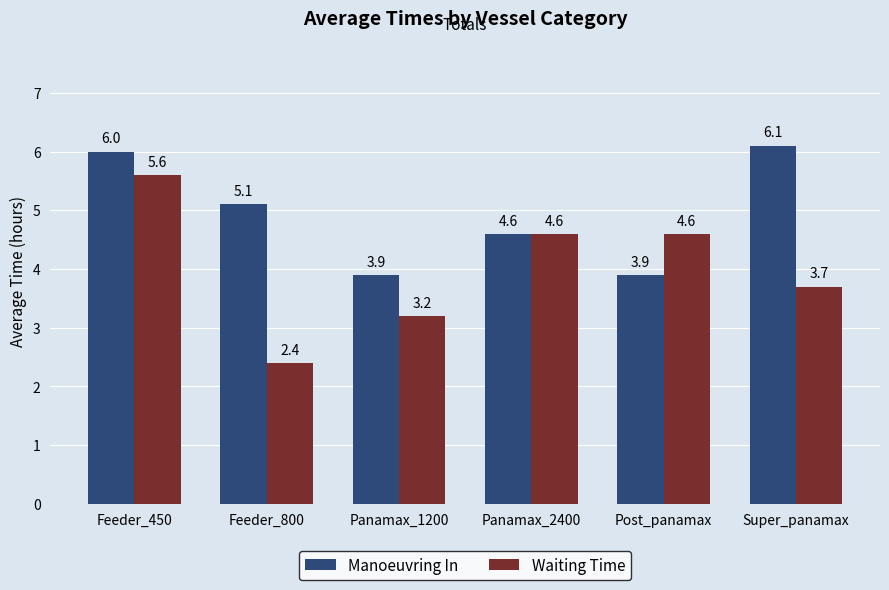

Reading left to right, list all the values displayed in this chart.

Manoeuvring In: 6.0	5.1	3.9	4.6	3.9	6.1
Waiting Time: 5.6	2.4	3.2	4.6	4.6	3.7